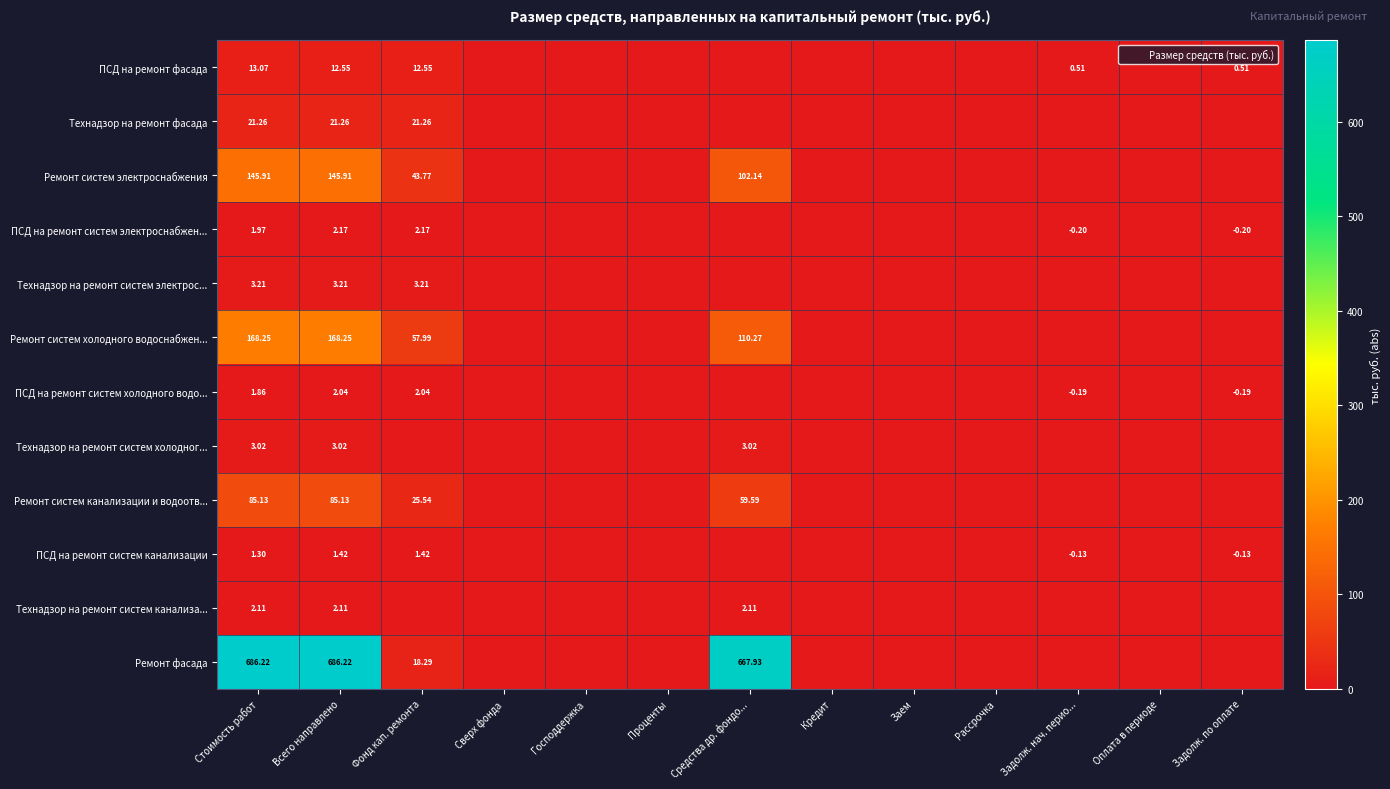

How many distinct data groups are displayed?

12